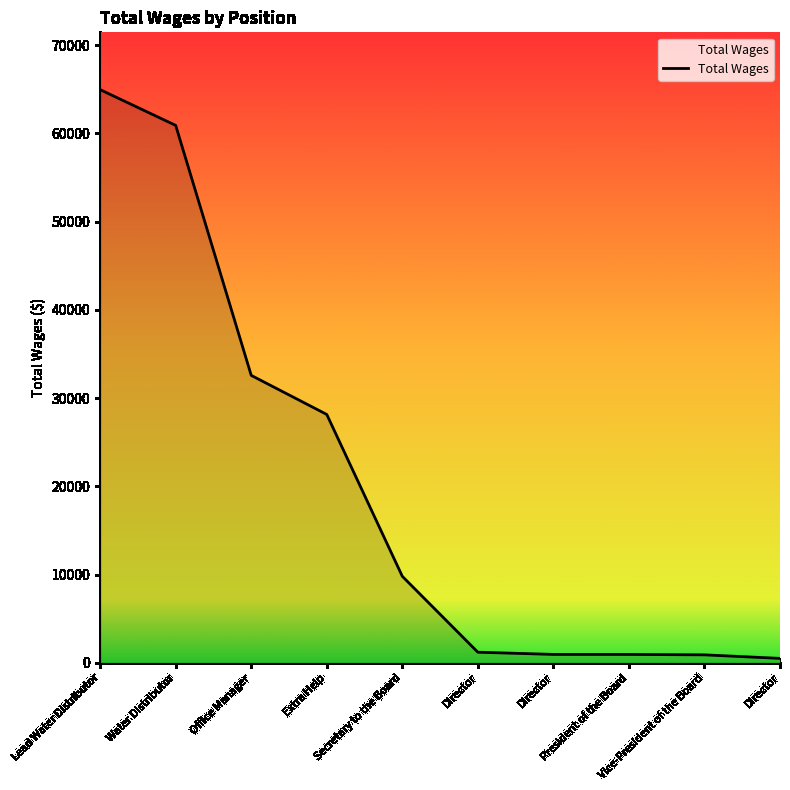

What is the approximate value at President of the Board, to the nearest 50?

950